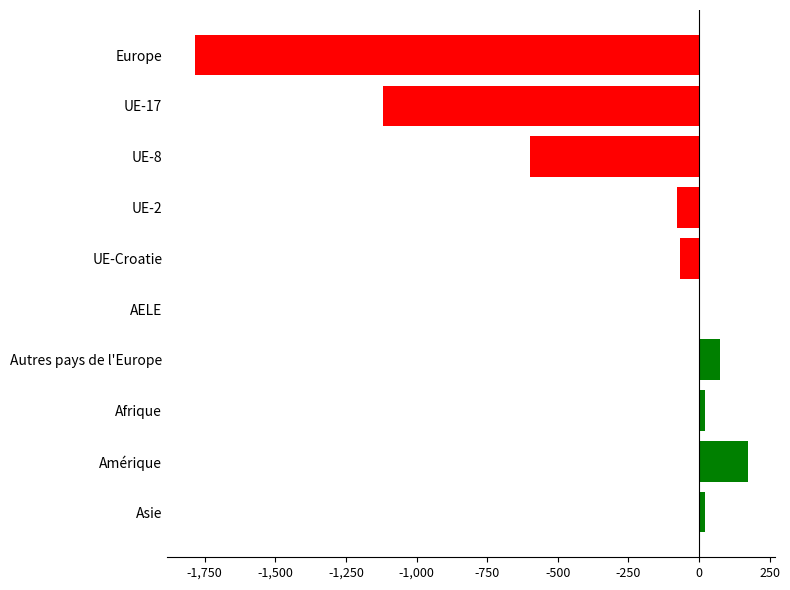

What is the greatest value displayed?

172